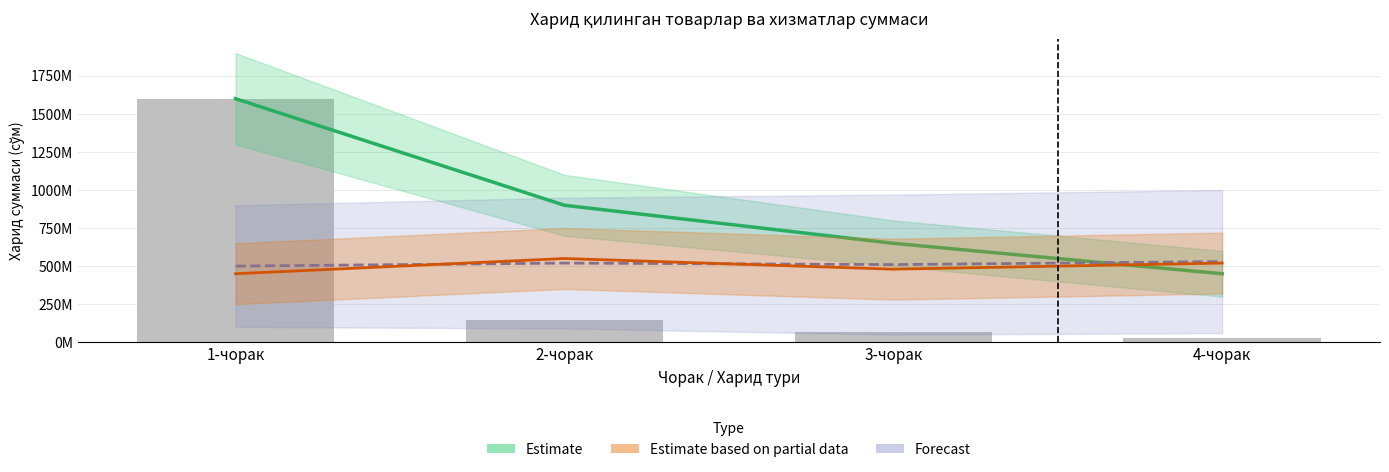

At how many categories does at least one series exceed 946547671?

1